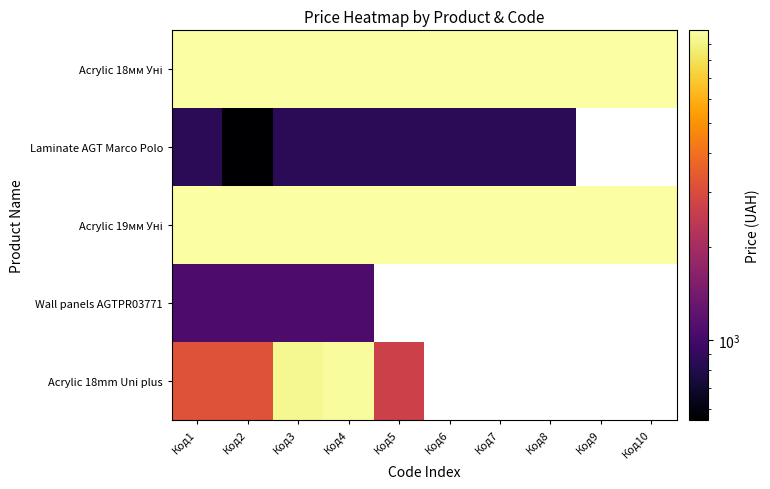

What is the maximum value for Acrylic 19мм Уні?

9975.0